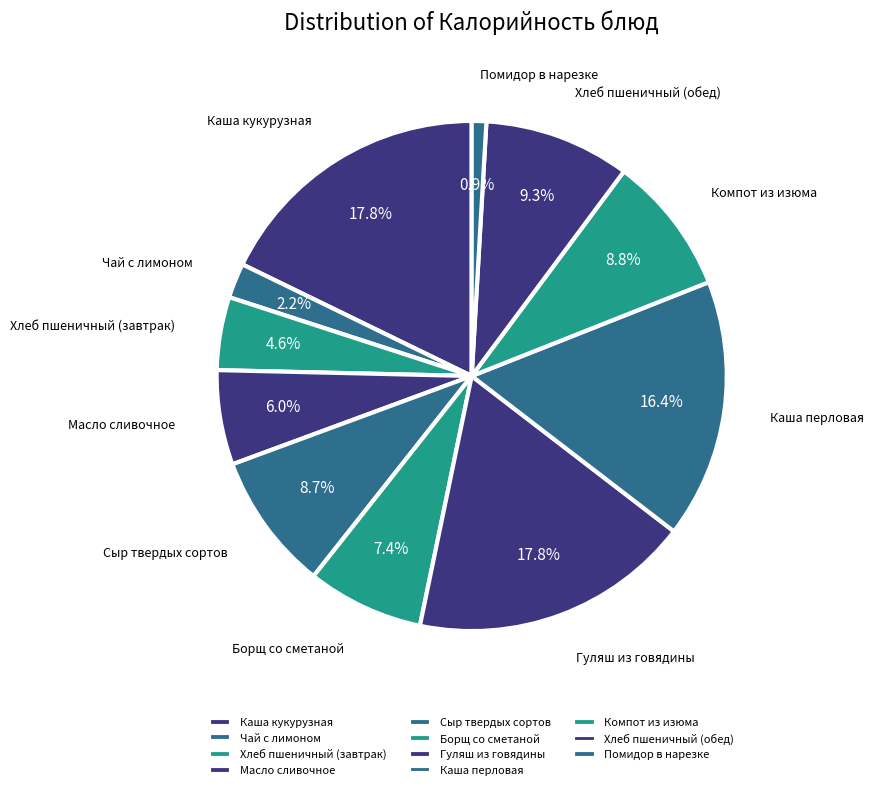

Does Компот из изюма account for over 50% of the chart?

No